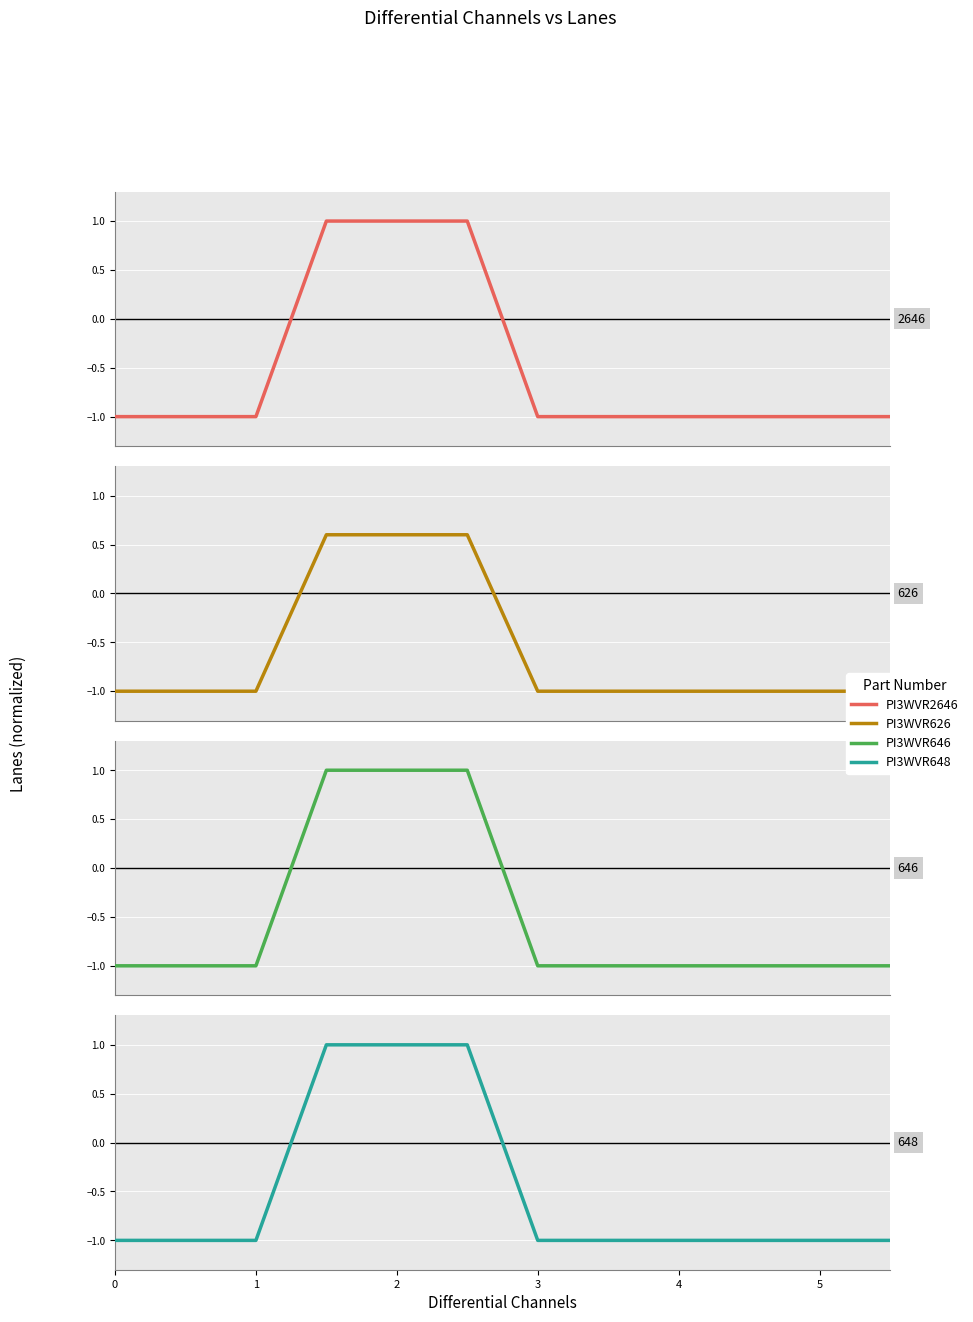

What is the approximate value of PI3WVR2646 at 7?

-1.0